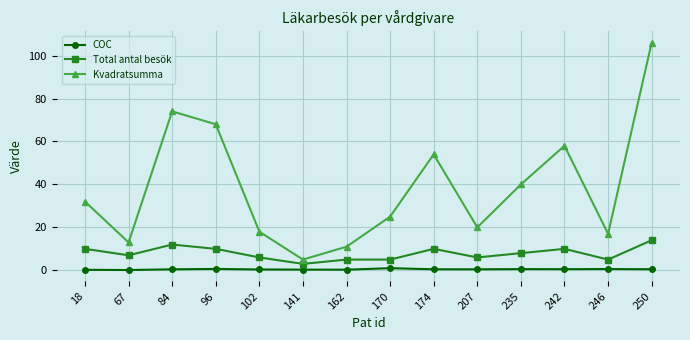

How many lines are shown in the chart?

3